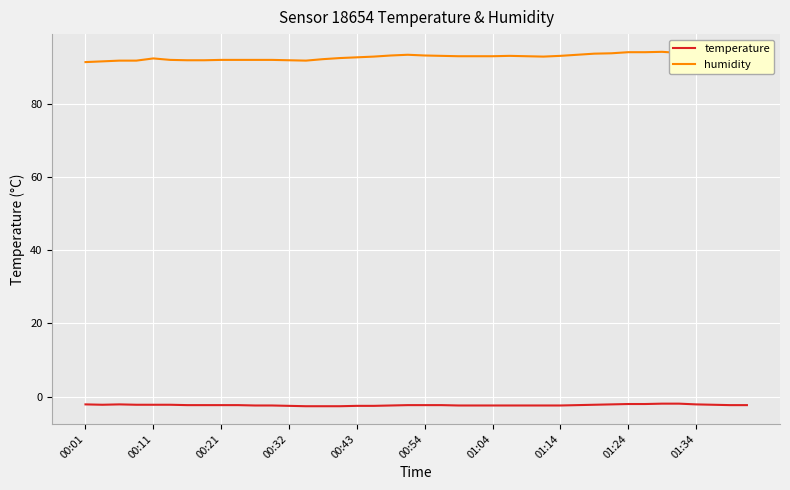

What is the difference between the maximum and minimum values in the humidity series?

2.8